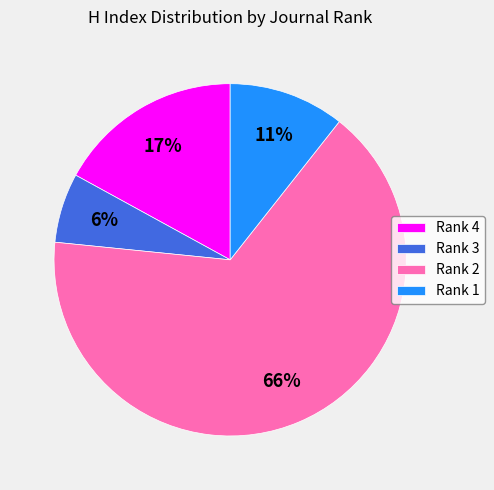

To the nearest percent, what is the difference between the Rank 3 and Rank 2 slice percentages?

60%